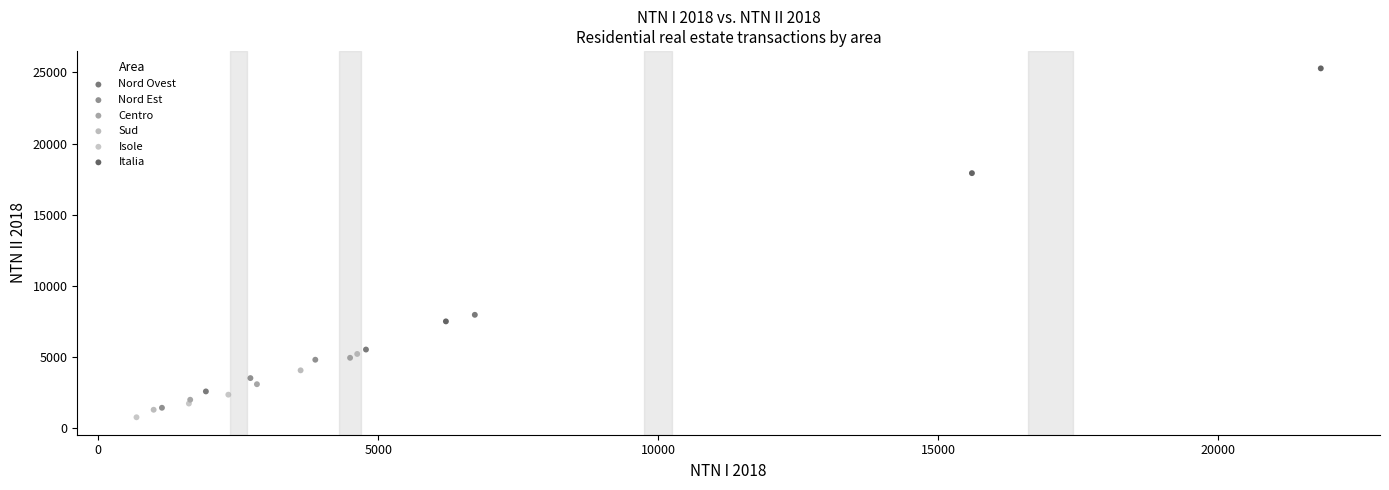

Which series reaches the maximum Y coordinate?

Italia